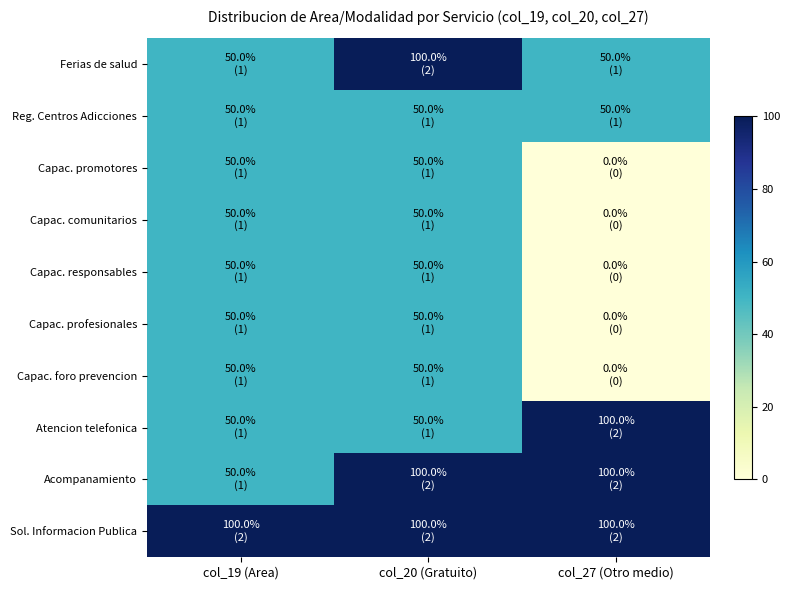

At which category does the chart reach its peak across all series?

col_20 (Gratuito)